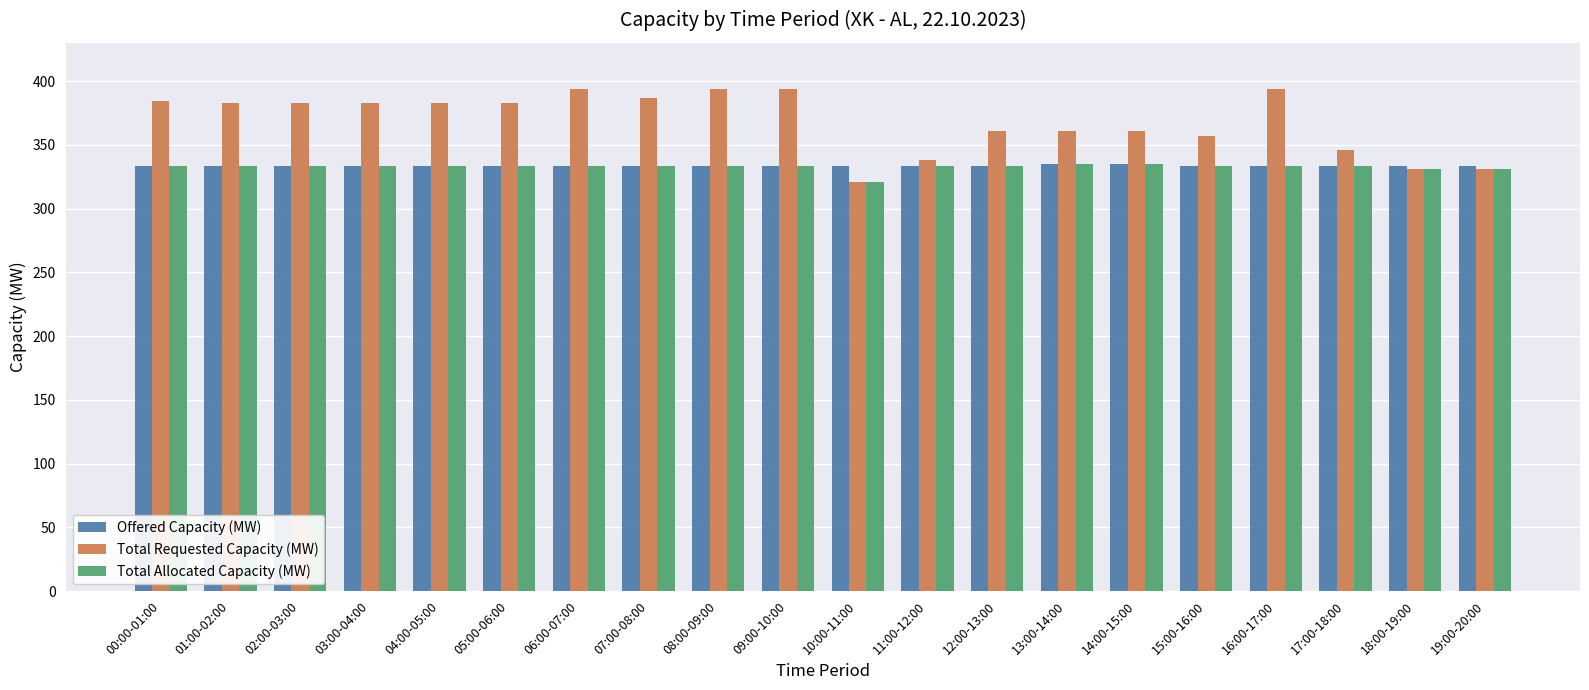

Count the number of categories in the chart.

20